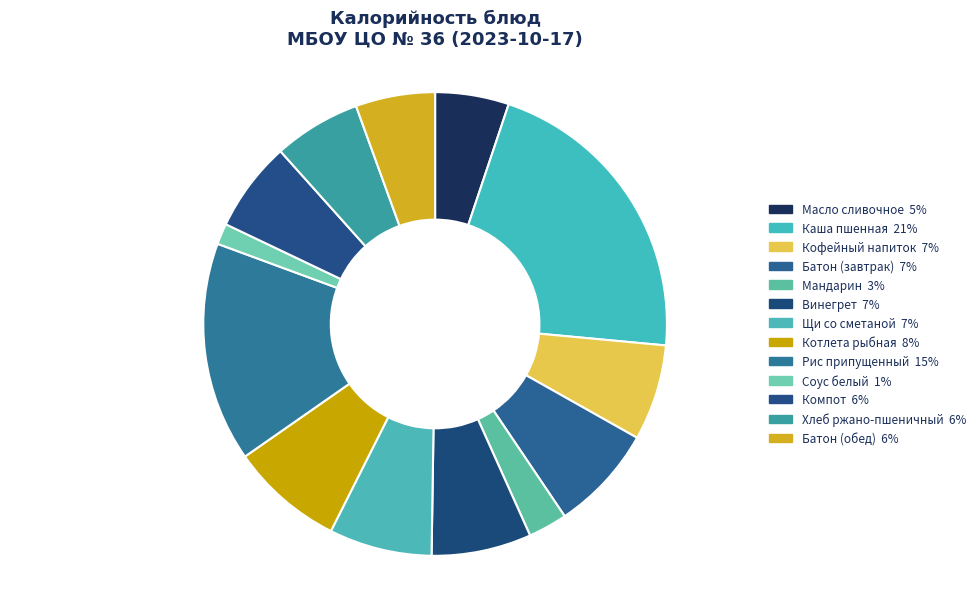

Count the number of slices in the pie.

13